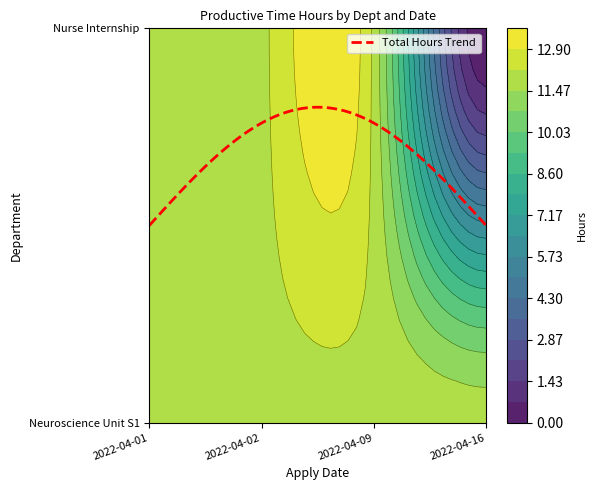

How many values in the Neuroscience Unit S1 series are below 12?

1